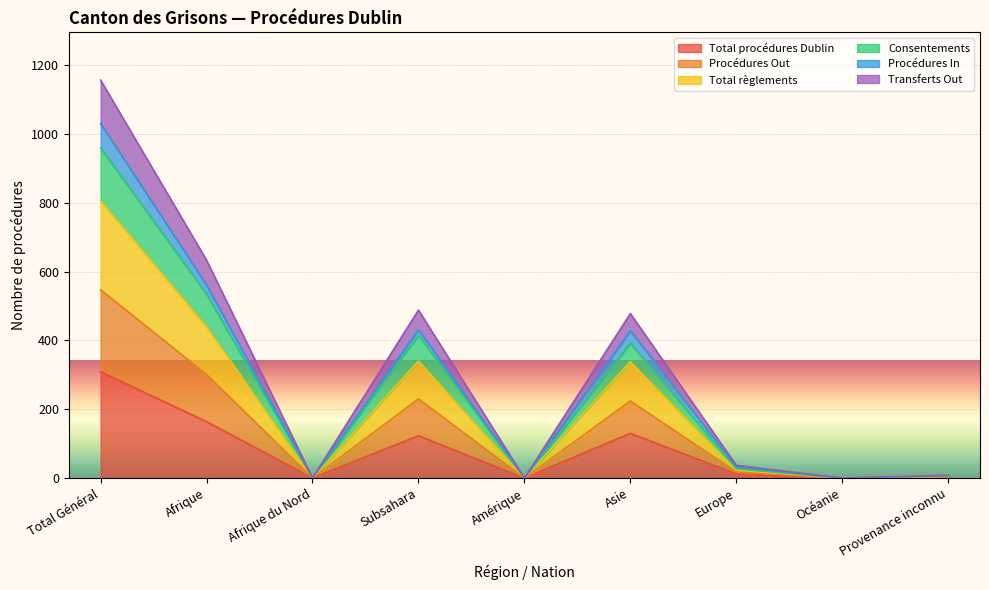

At which label does Transferts Out reach its minimum?

Afrique du Nord